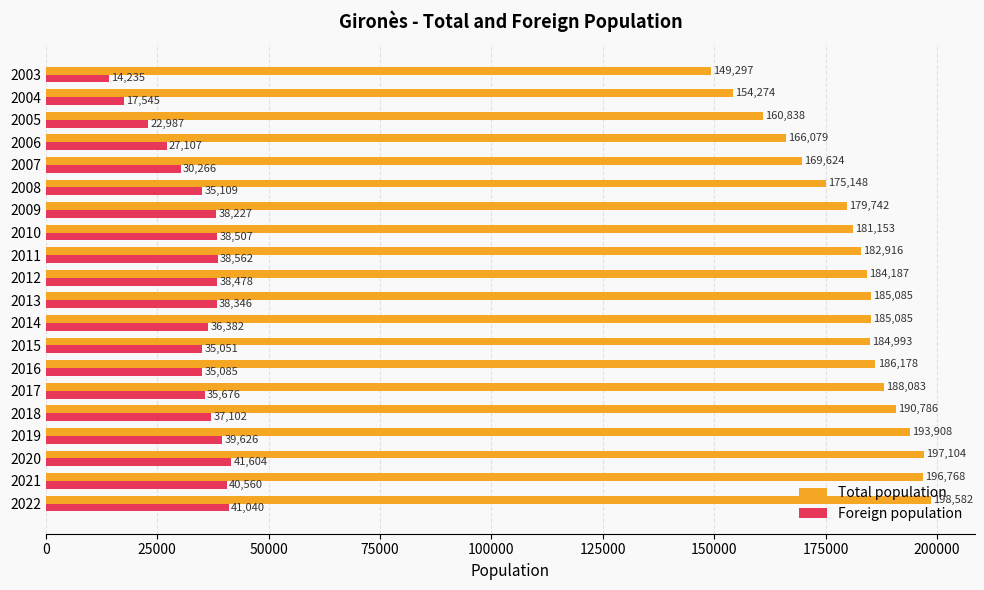

What is the average value of the Foreign population series?

34075